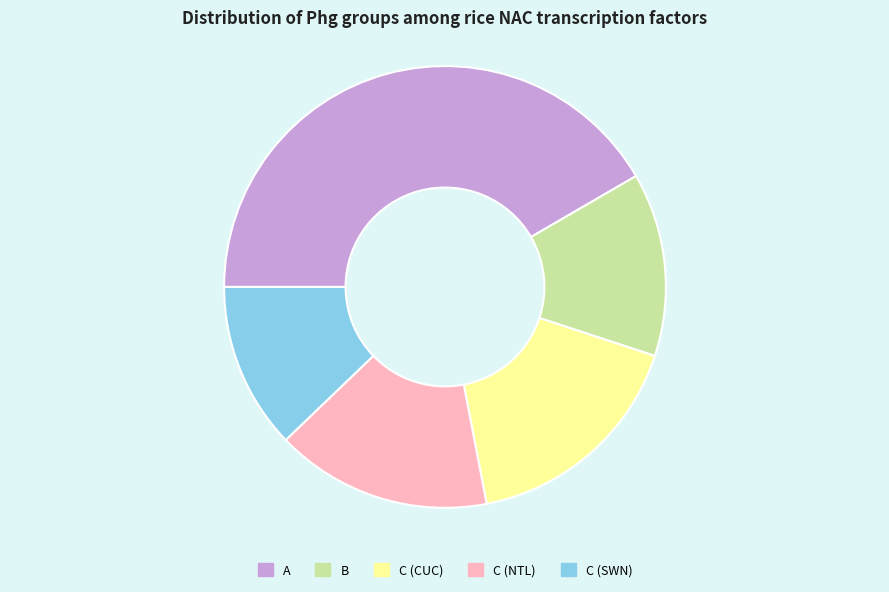

Which category has the biggest portion of the pie?

A